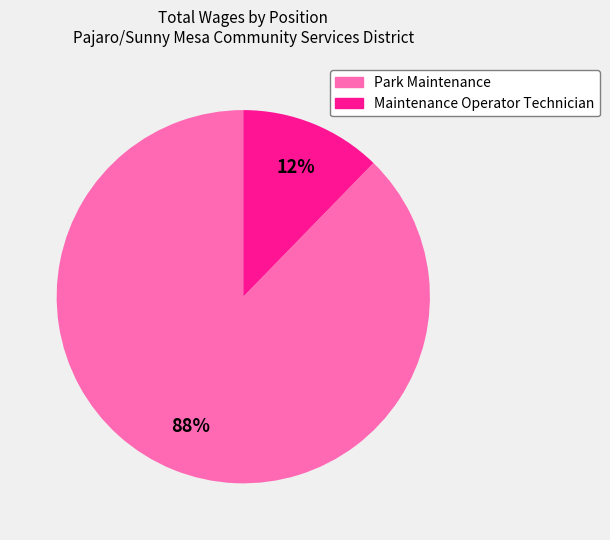

Which has a higher value, Park Maintenance or Maintenance Operator Technician?

Park Maintenance